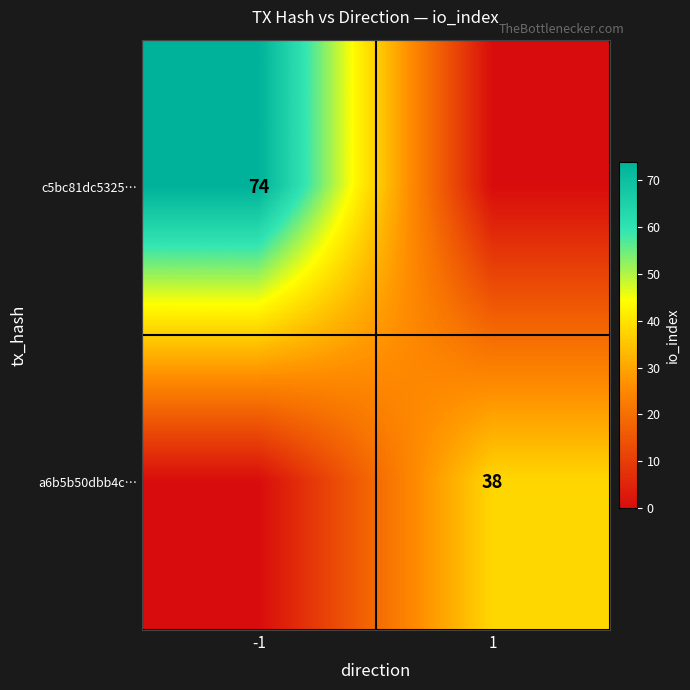

At how many categories does at least one series exceed 10?

2